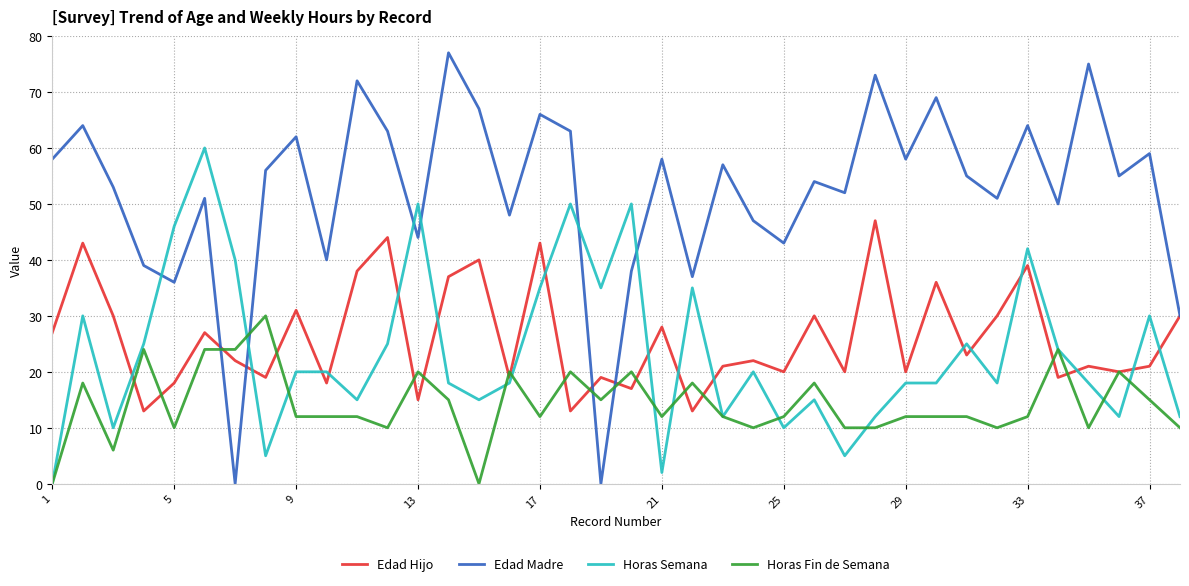

How many intersections are there between Horas Semana and Edad Madre?

6